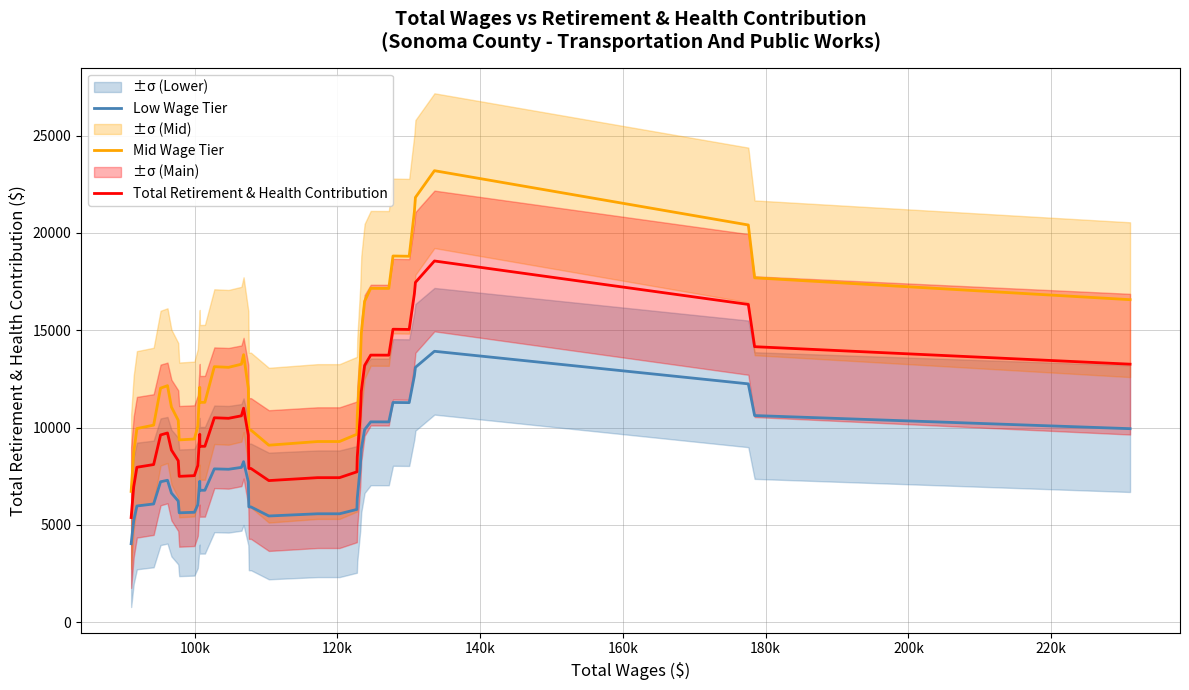

True or false: Mid Wage Tier and Total Retirement & Health Contribution intersect in this chart.

False